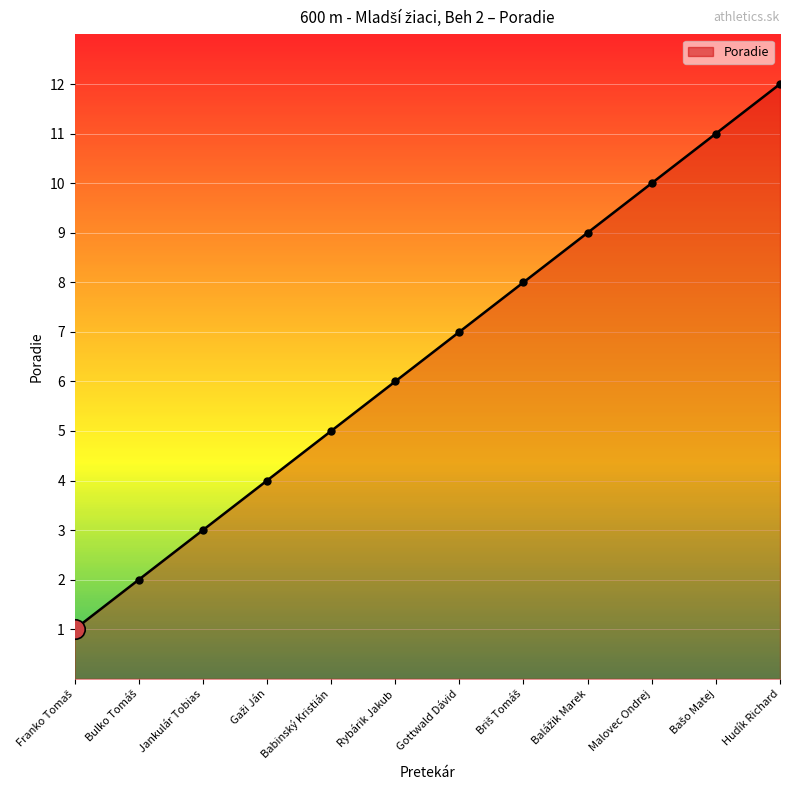

The chart shows a value of 9 at Babinský Kristián. True or false?

False